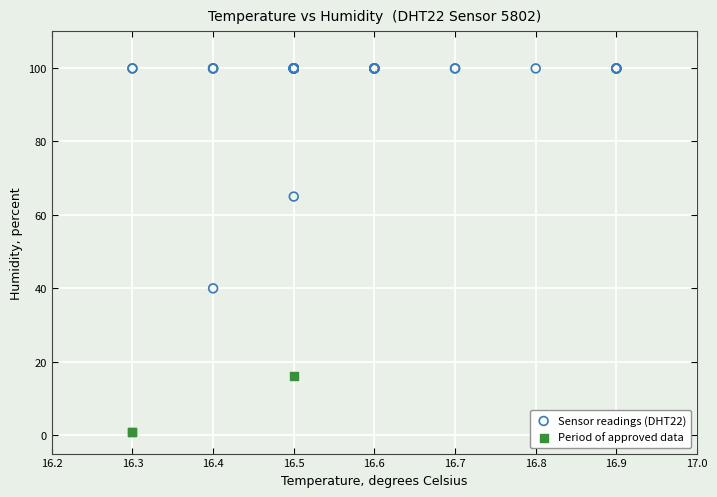

Which series has the widest spread of Y values?

Sensor readings (DHT22)